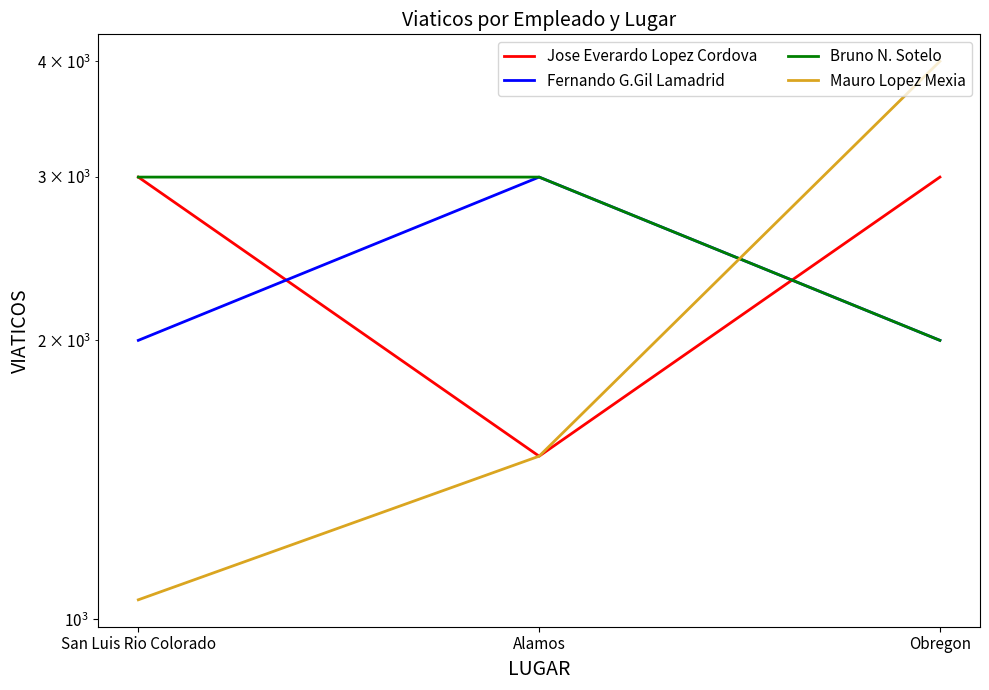

At which label does Bruno N. Sotelo reach its peak?

San Luis Rio Colorado